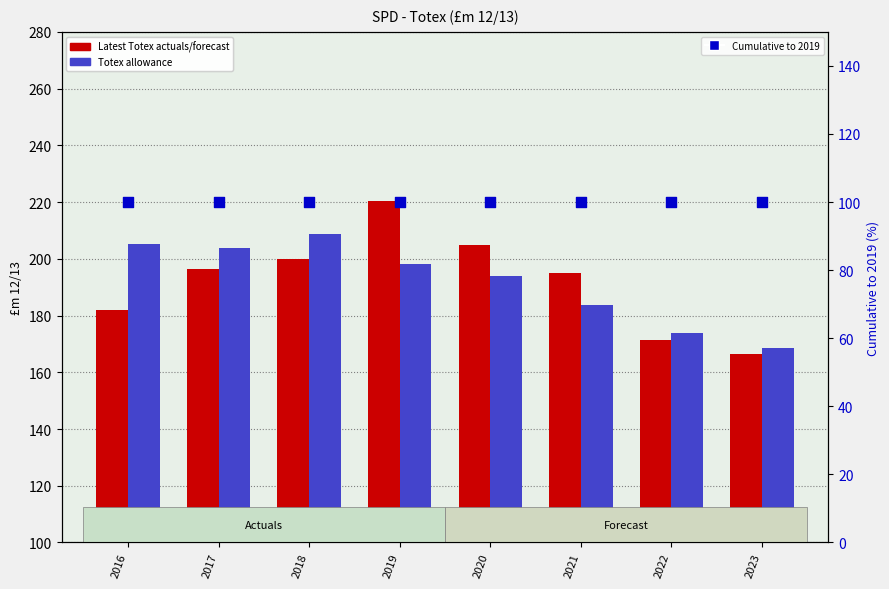

What is the total value across all series at 2022?

445.3